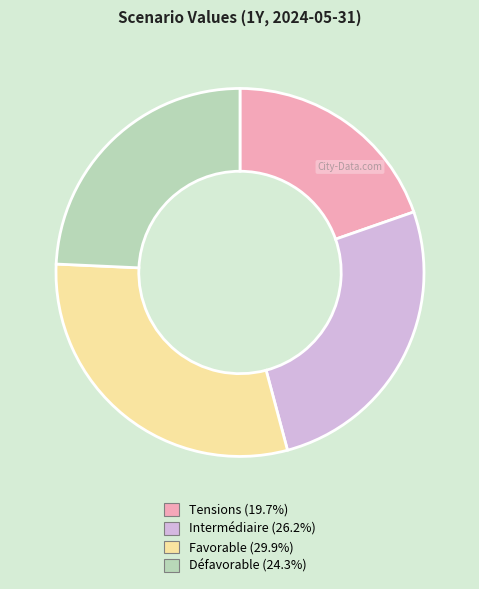

The Intermédiaire slice represents 15% of the pie. True or false?

False